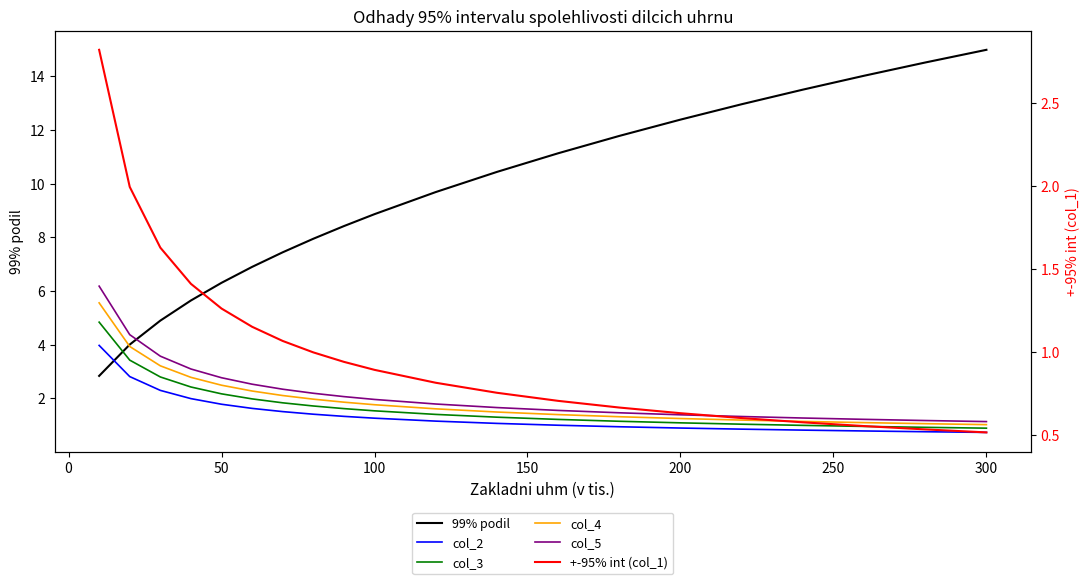

What is the sum of all col_5 values?

44.9